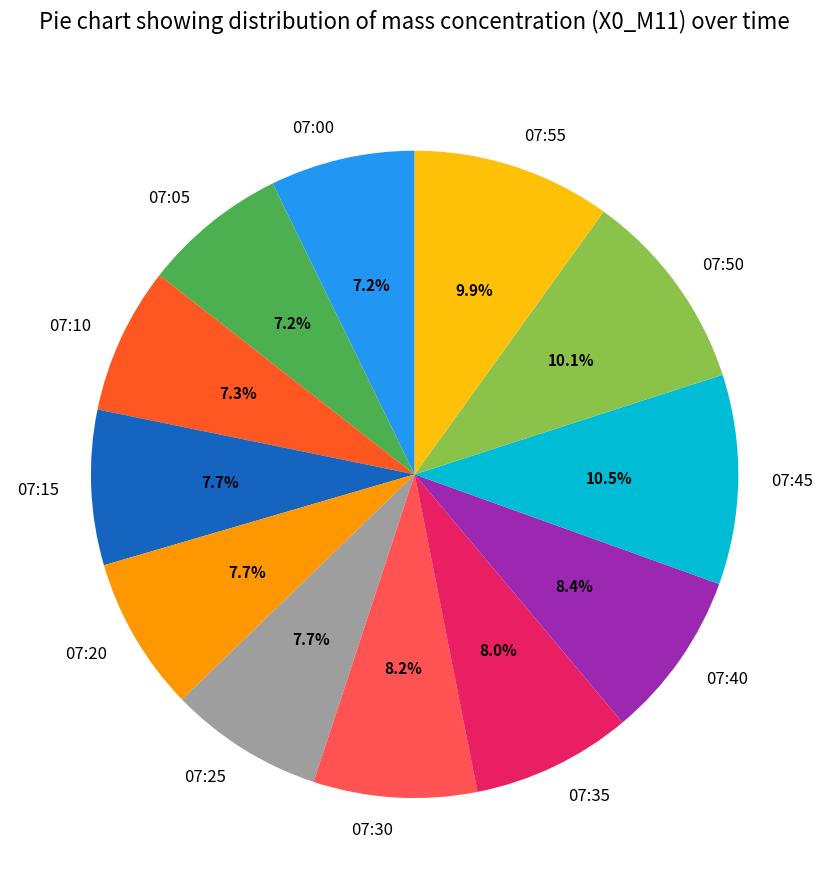

To the nearest percent, what is the difference between the 07:15 and 07:00 slice percentages?

1%